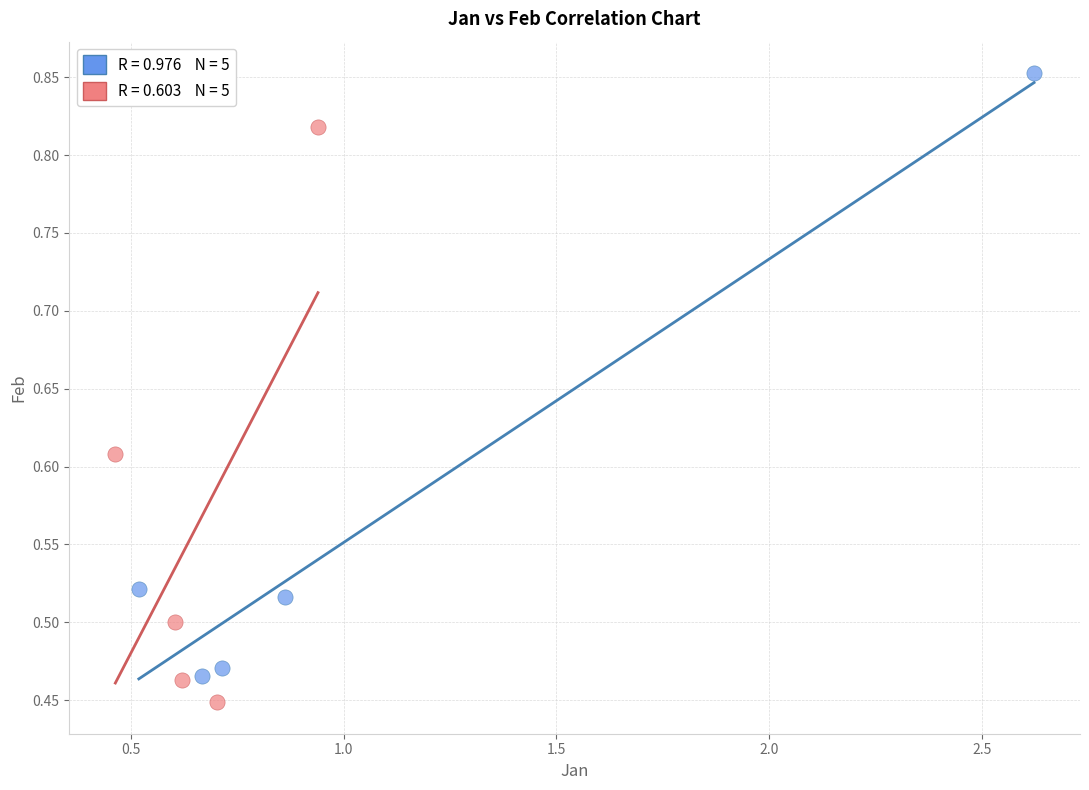

Which series reaches the minimum Y coordinate?

pct55-pct95